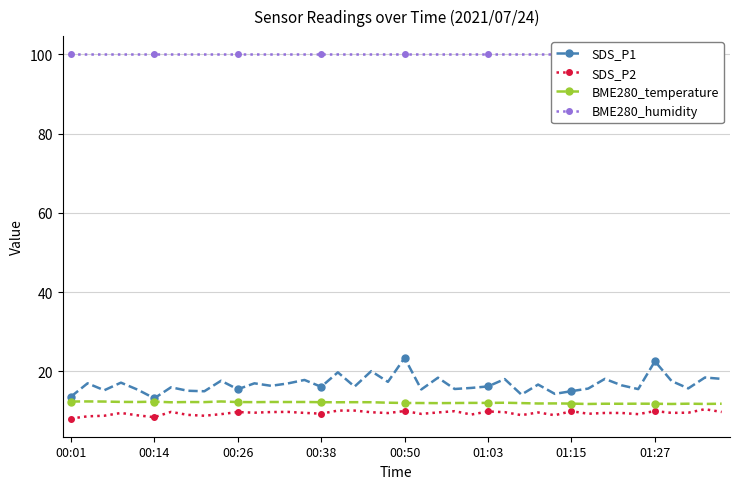

Which series has the largest total across all categories?

BME280_humidity